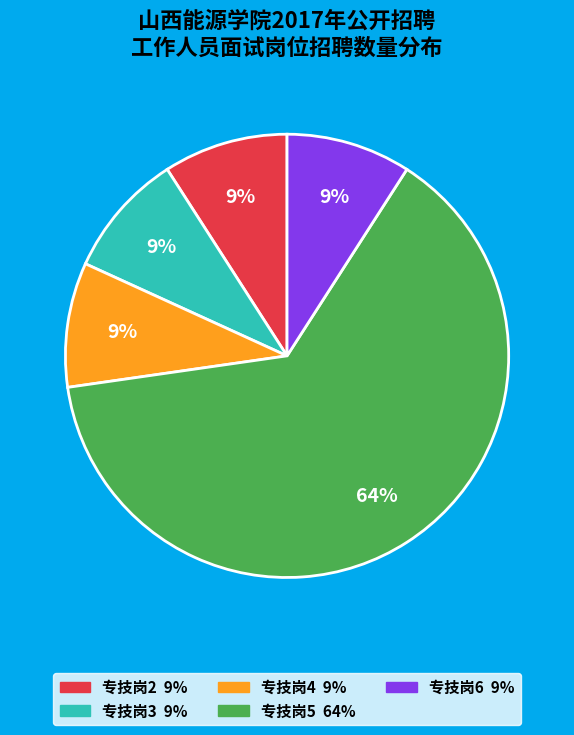

Does any single category account for the majority?

Yes